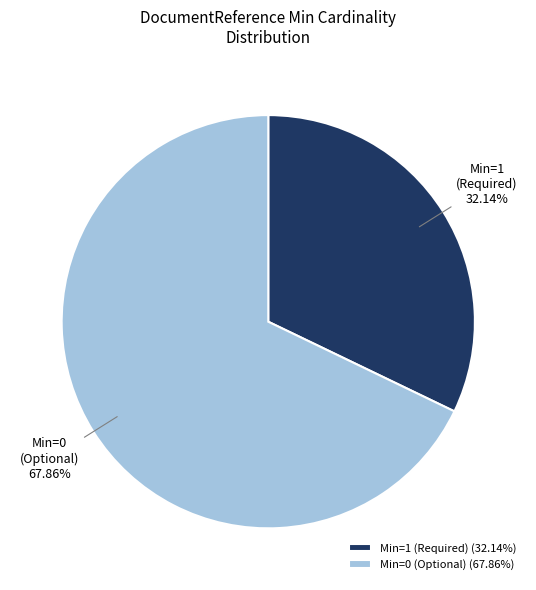

Does any single category account for the majority?

Yes